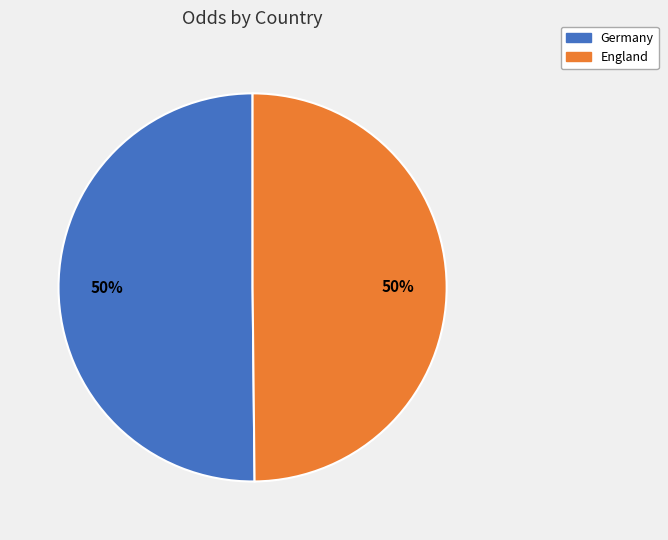

What percentage is the Germany slice, to the nearest percent?

50%